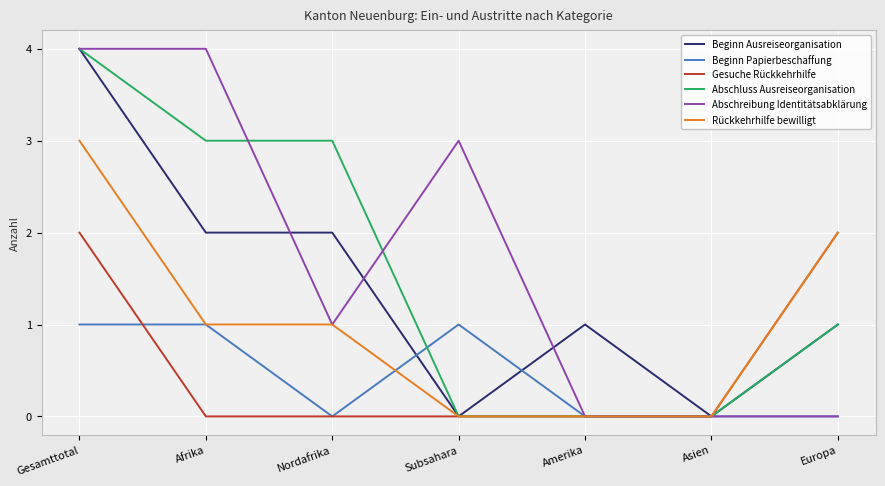

What is the difference between the highest and lowest values at Subsahara?

3